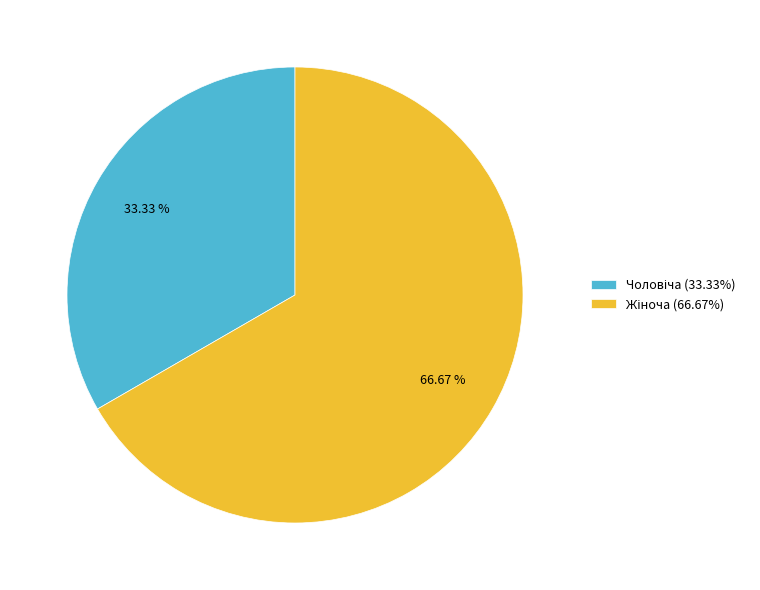

To the nearest percent, what is the average slice percentage?

50%